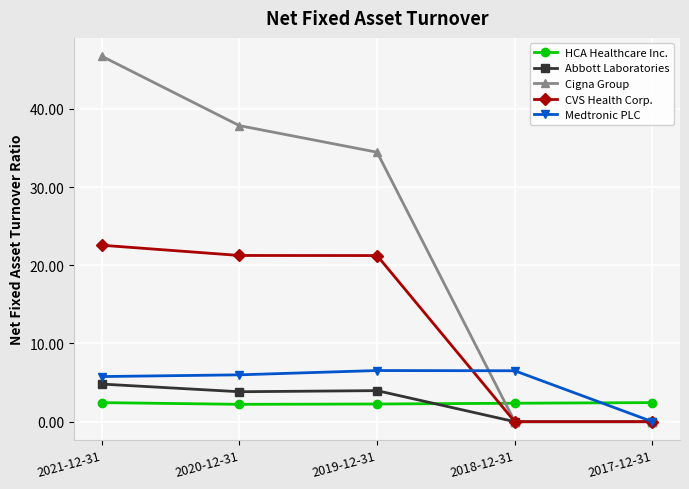

What is the label of the 1st point from the left?

2021-12-31